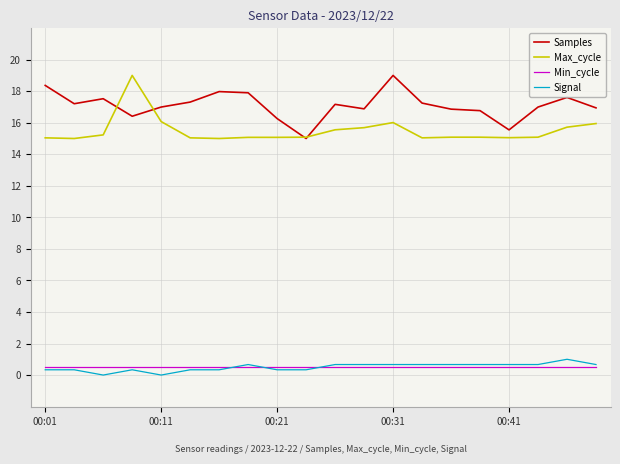

Which series has the largest total across all categories?

Samples